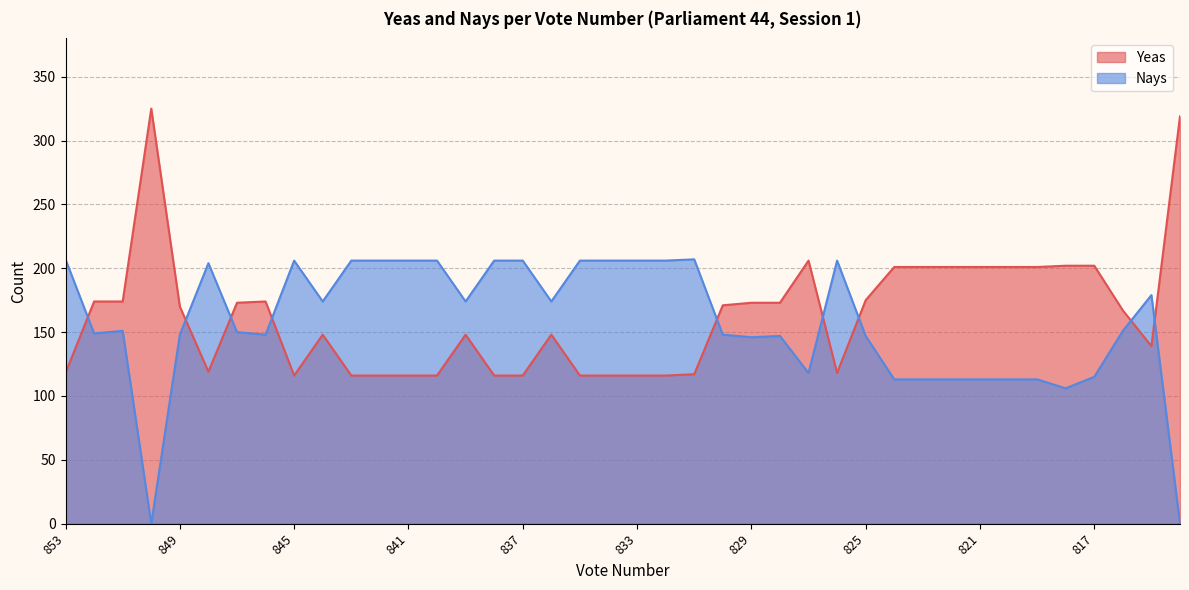

At 815, list the series in order from largest to smallest.

Nays, Yeas